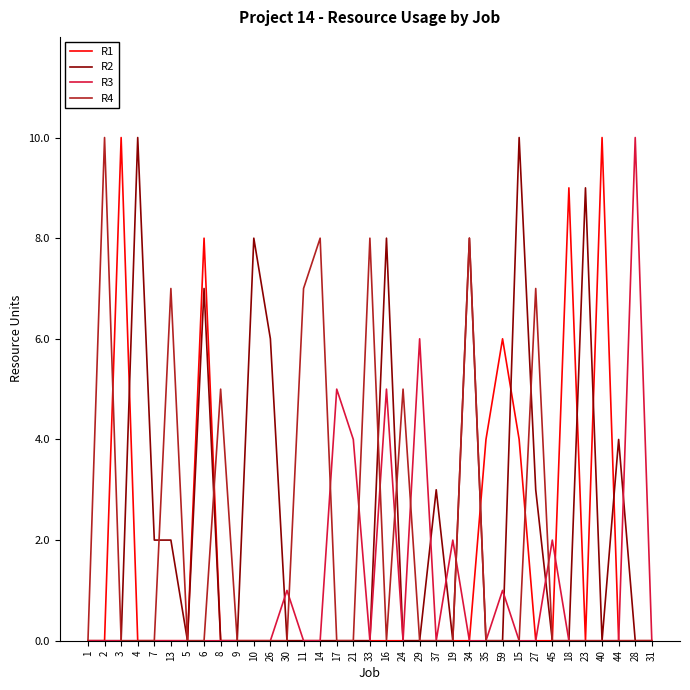

Is the value of R1 at 35 greater than the value of R3 at 33?

Yes